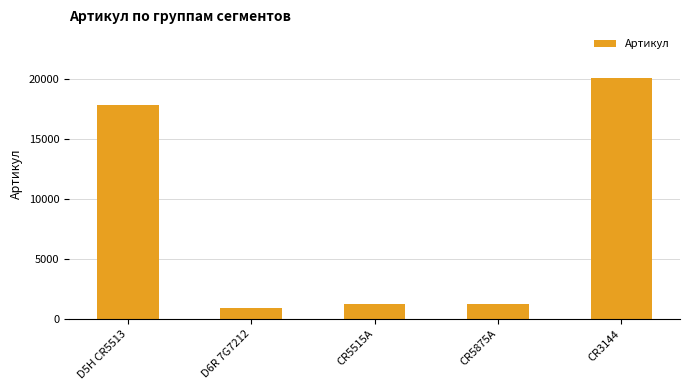

What is the label of the 3rd bar from the left?

CR5515A